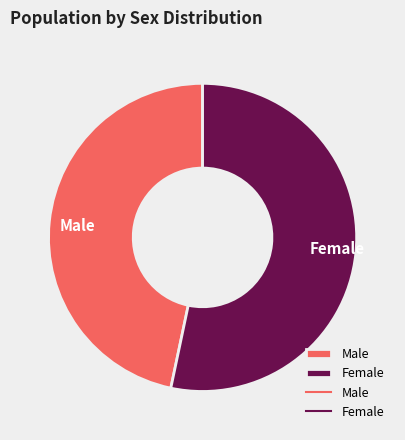

Do Female and Male together represent more than half of the pie?

Yes